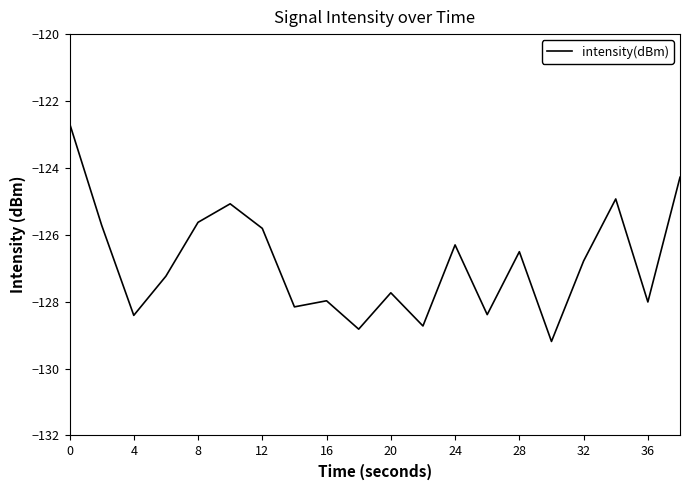

How many interior local peaks (higher than both neighbors) does the data have?

6